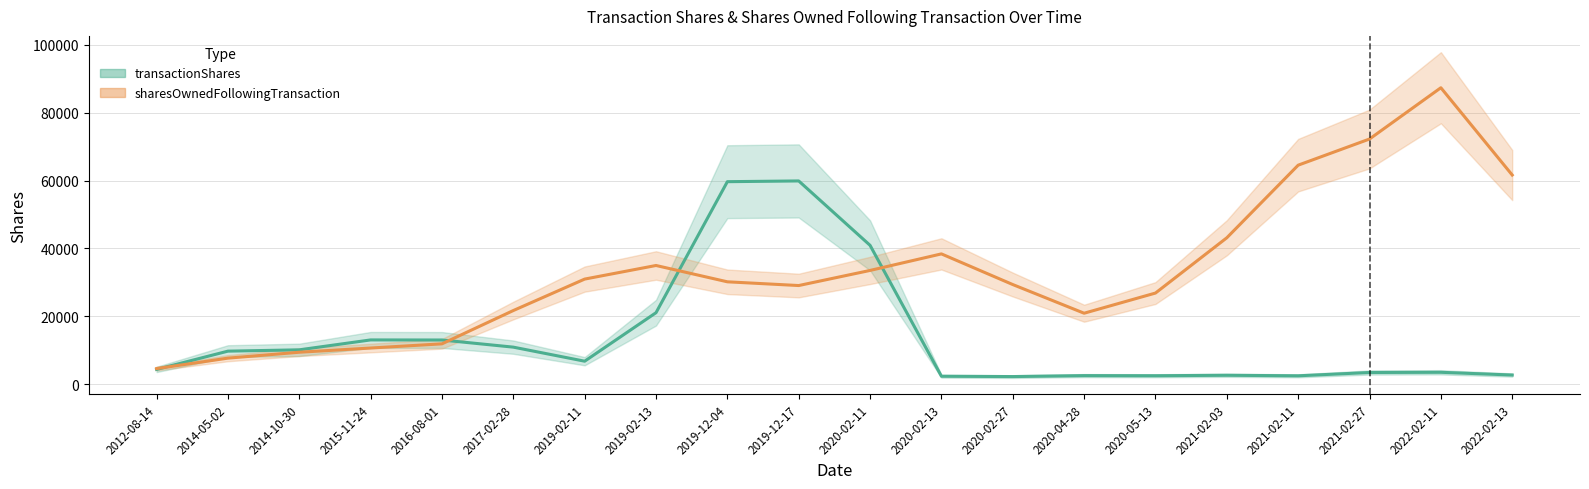

Reading right to left, transcribe all the data shown in this chart.

transactionShares: 2676.0	3483.3	3423.7	2447.0	2604.7	2467.7	2503.7	2220.0	2319.7	40915.3	59900.7	59681.7	21053.3	6753.3	10898.3	13004.3	13025.7	10105.3	9716.0	4328.0
sharesOwnedFollowingTransaction: 61643.3	87378.0	72259.0	64548.0	43141.3	26845.0	20899.0	29352.3	38391.7	33512.7	29060.3	30161.3	34973.0	30962.0	21689.7	11873.3	10636.0	9397.3	7654.0	4573.3